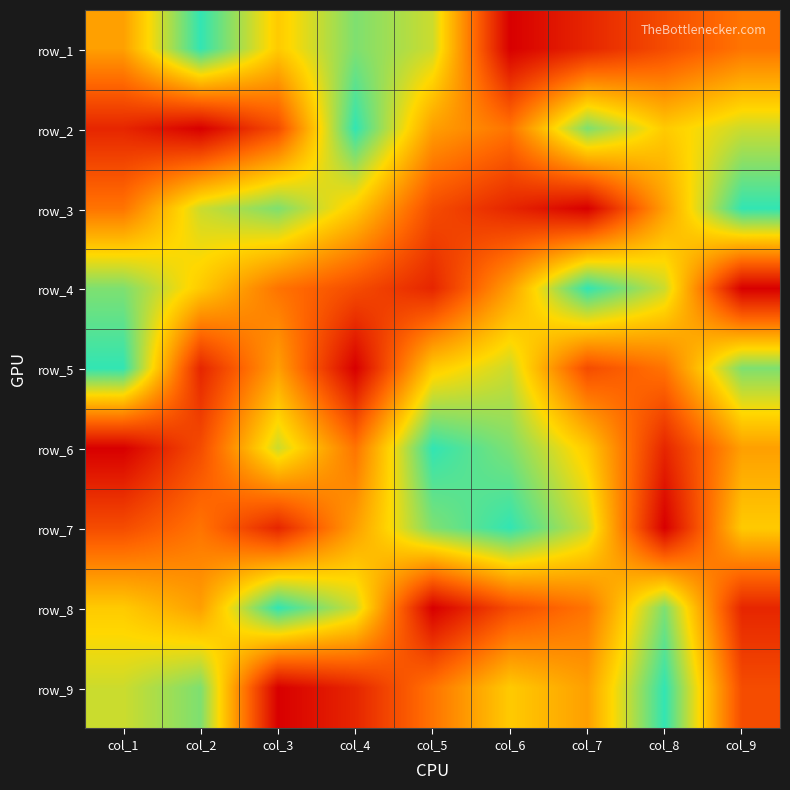

At which label does row_1 reach its minimum?

col_6